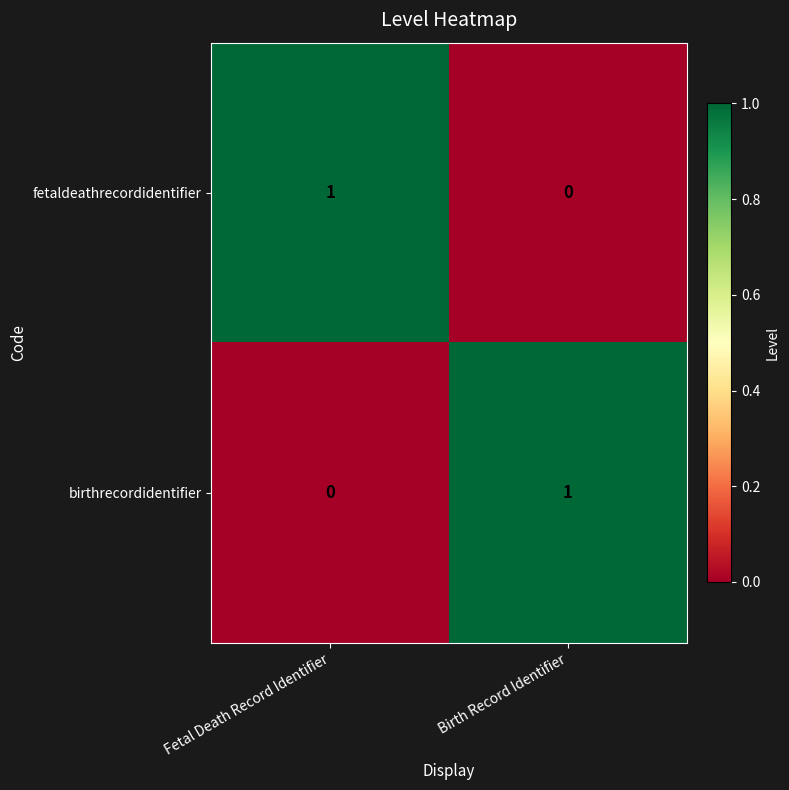

Reading right to left, extract all data points from this chart.

fetaldeathrecordidentifier: Birth Record Identifier=0	Fetal Death Record Identifier=1
birthrecordidentifier: Birth Record Identifier=1	Fetal Death Record Identifier=0